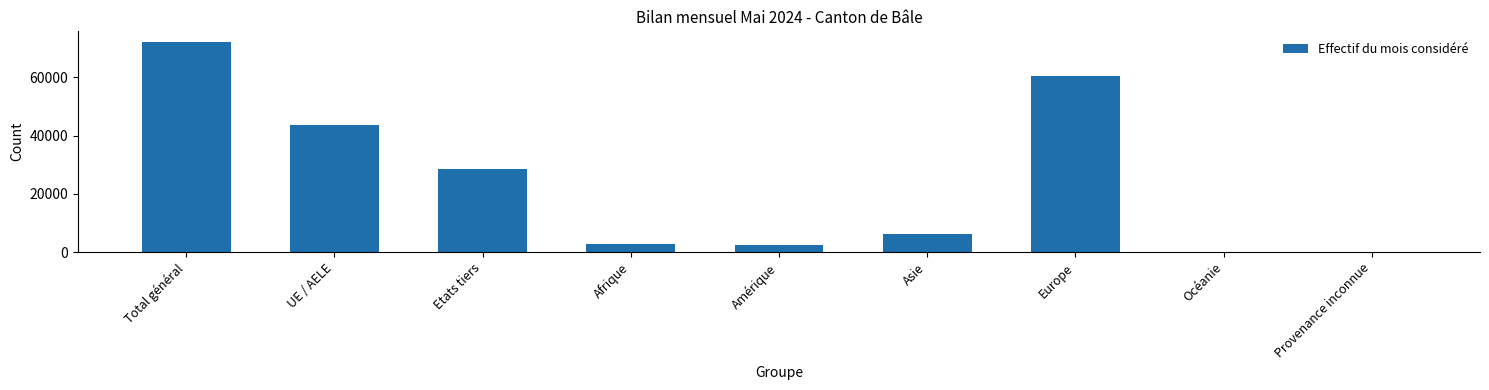

What is the sum of all values?

216540